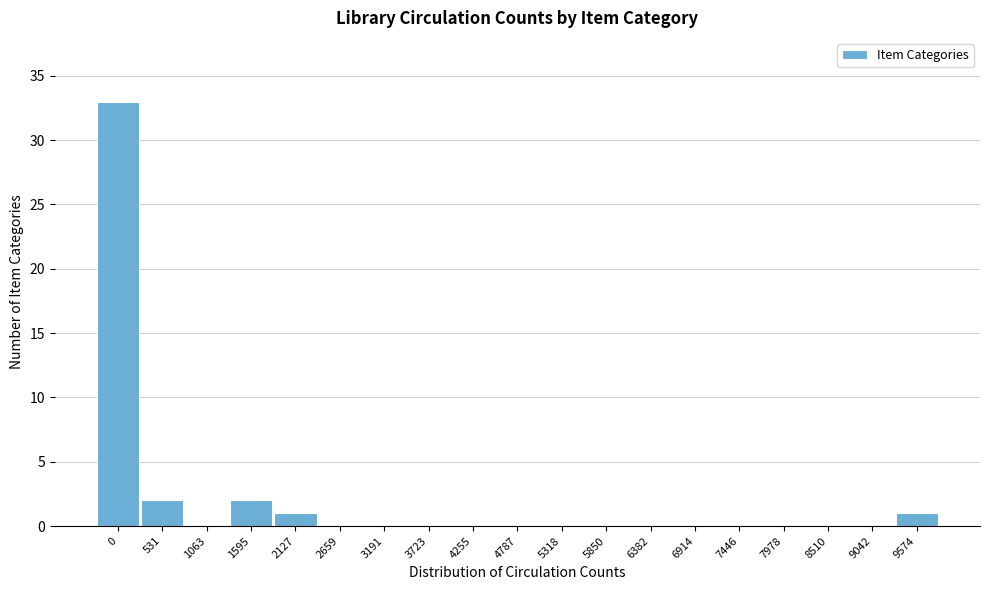

Reading right to left, what are all the values shown in this chart?

9574=1	9042=0	8510=0	7978=0	7446=0	6914=0	6382=0	5850=0	5318=0	4787=0	4255=0	3723=0	3191=0	2659=0	2127=1	1595=2	1063=0	531=2	0=33